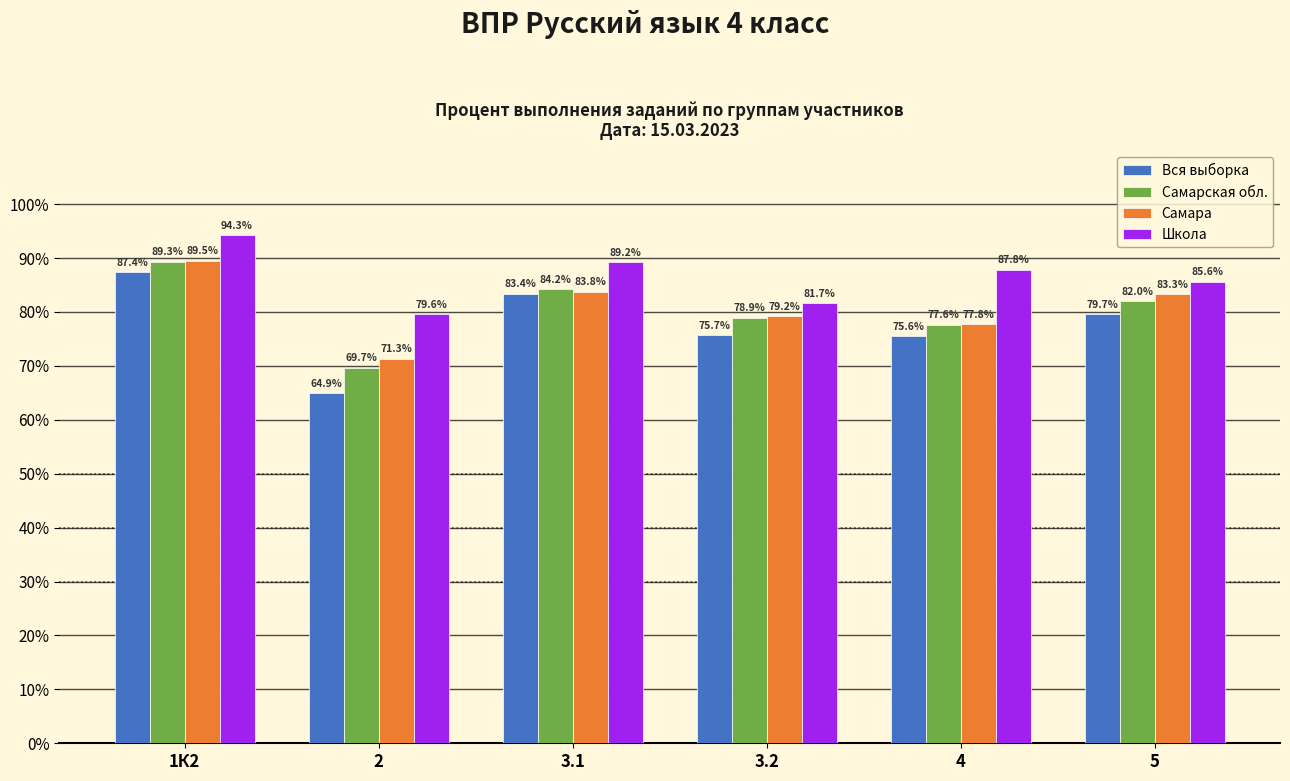

What is the average value of the Школа series?

86.4